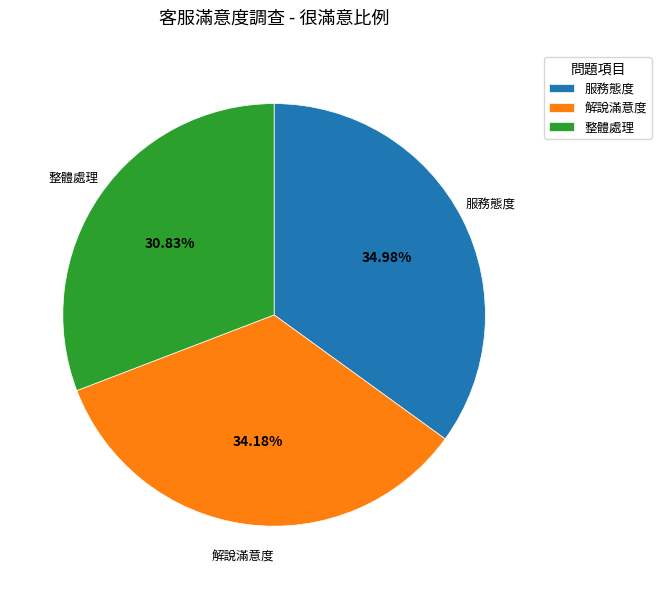

Does any single category account for the majority?

No